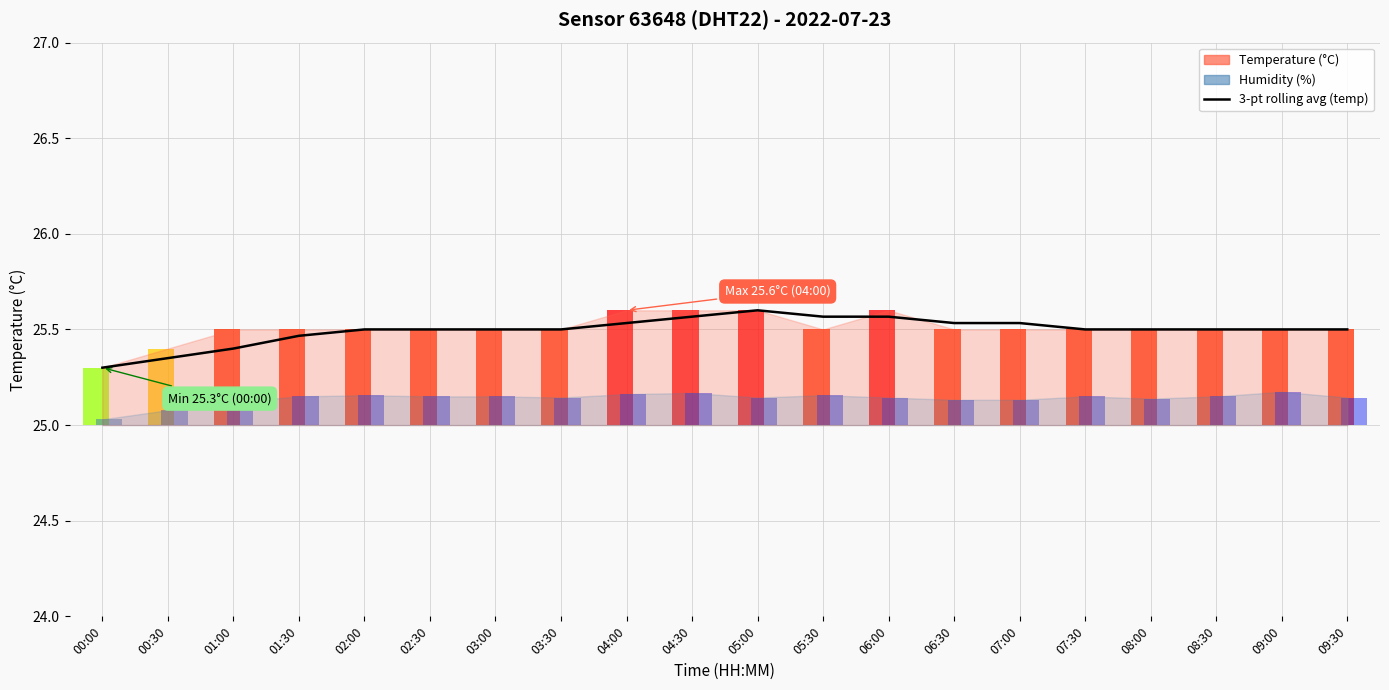

Reading left to right, list all the values displayed in this chart.

25.3	25.4	25.4	25.5	25.5	25.5	25.5	25.5	25.5	25.6	25.6	25.6	25.6	25.5	25.5	25.5	25.5	25.5	25.5	25.5